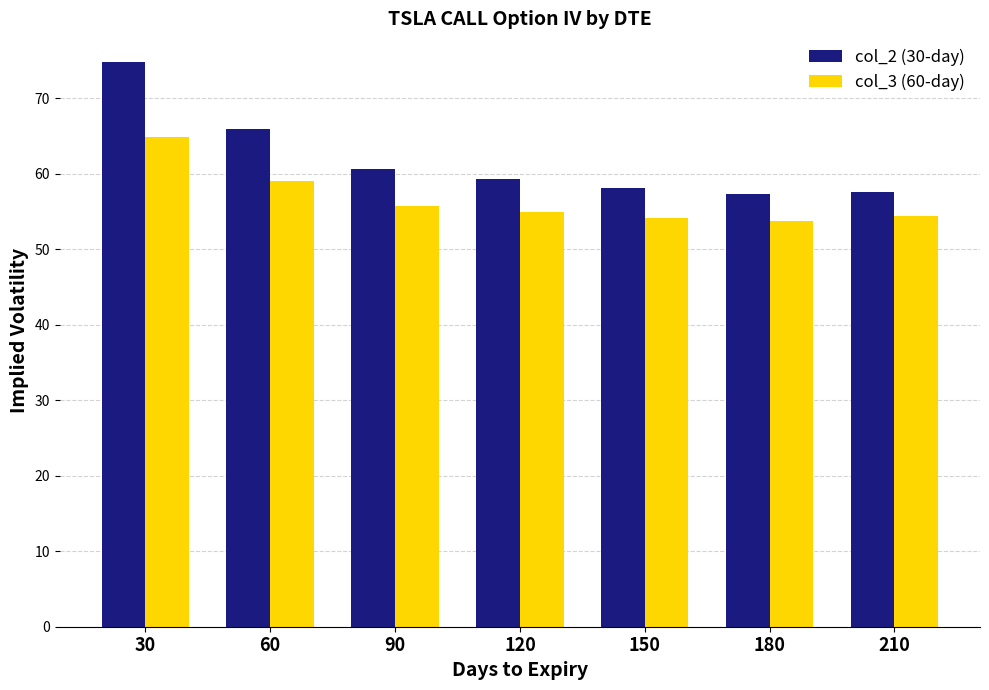

List the series in order of their overall mean, highest first.

col_2 (30-day), col_3 (60-day)